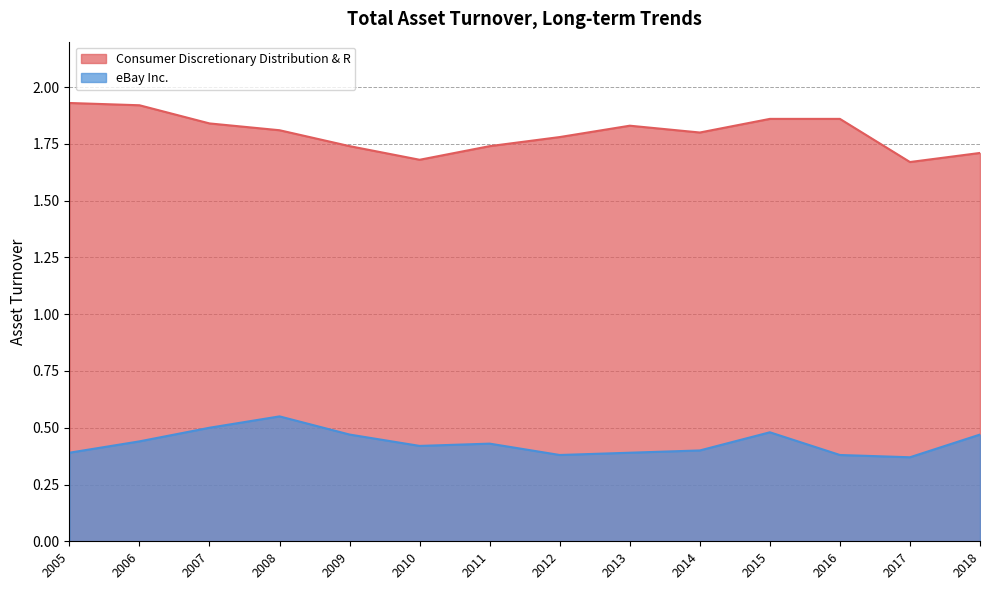

Rank the categories by Consumer Discretionary Distribution & R value from lowest to highest.

2017, 2010, 2018, 2011, 2009, 2012, 2014, 2008, 2013, 2007, 2016, 2015, 2006, 2005